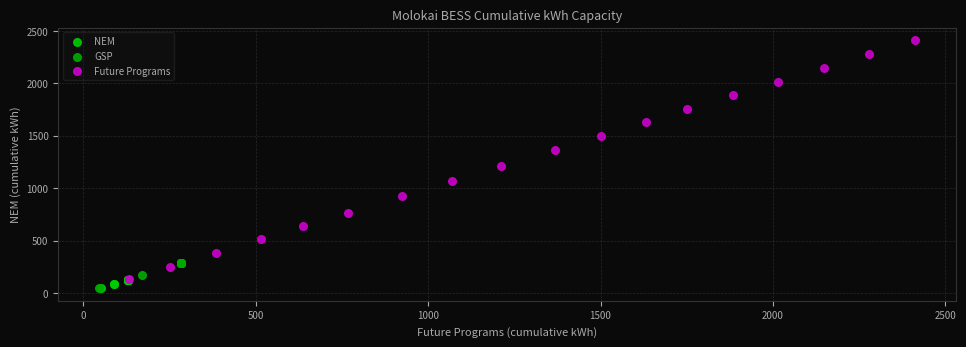

Which series has the widest spread of Y values?

Future Programs